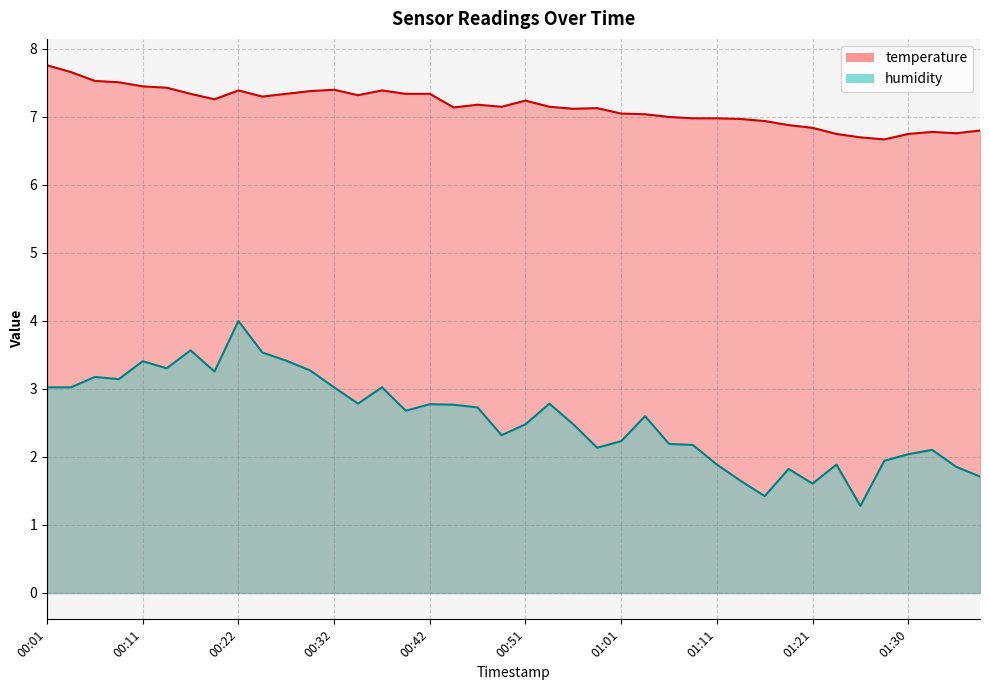

True or false: temperature has a value of 11.3 at 00:42.

False